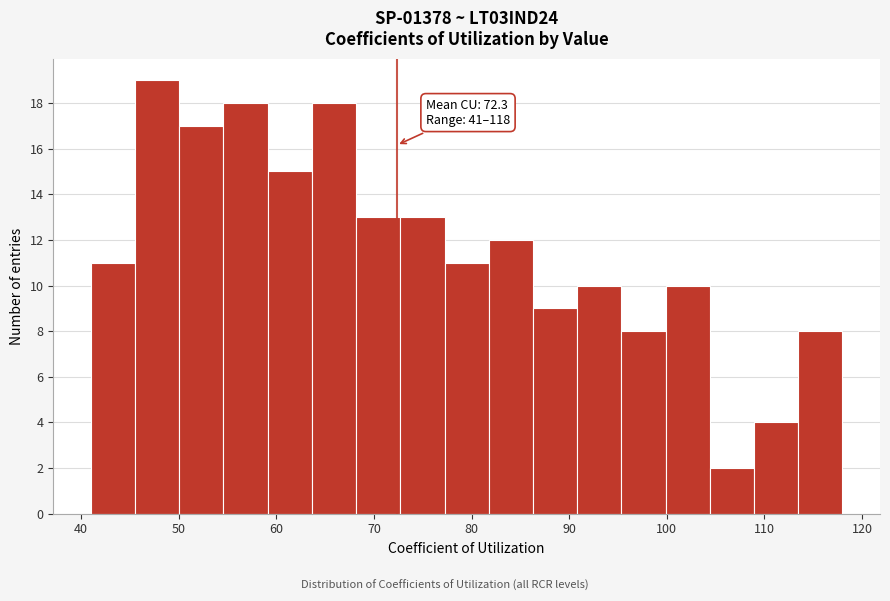

Which range on the x-axis has the tallest bar?

46 to 50